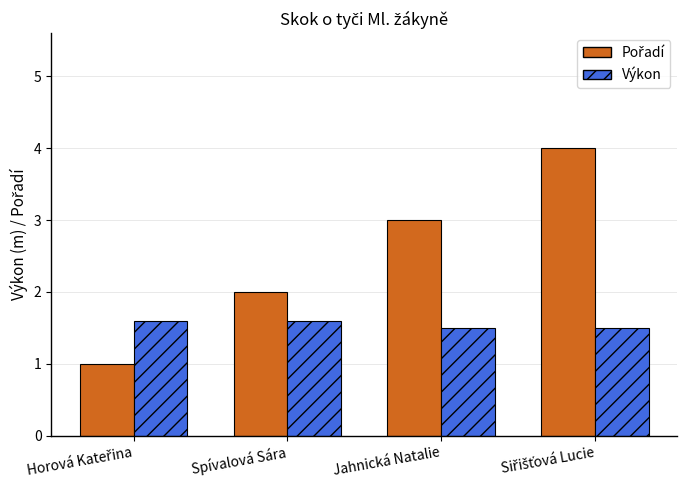

Count the number of data series in this chart.

2